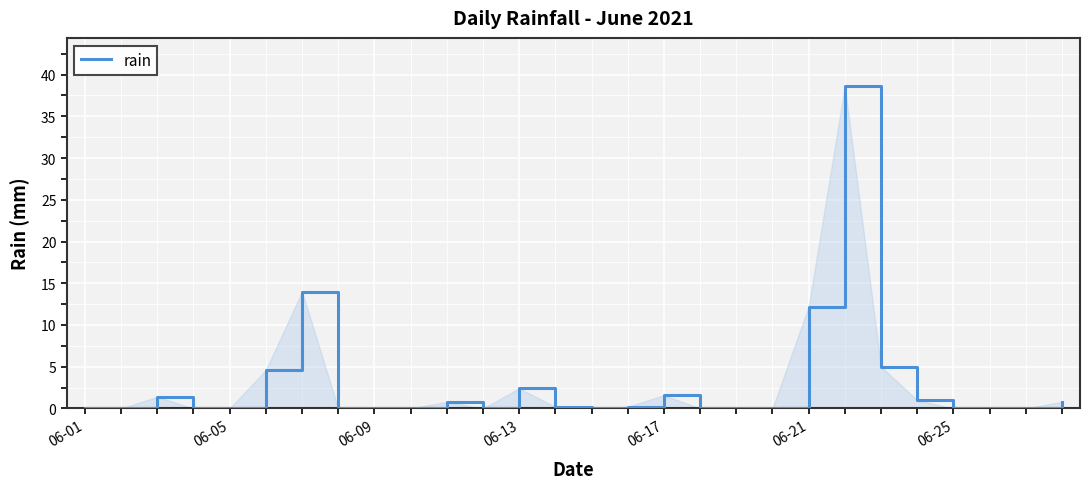

What is the greatest value displayed?

38.6